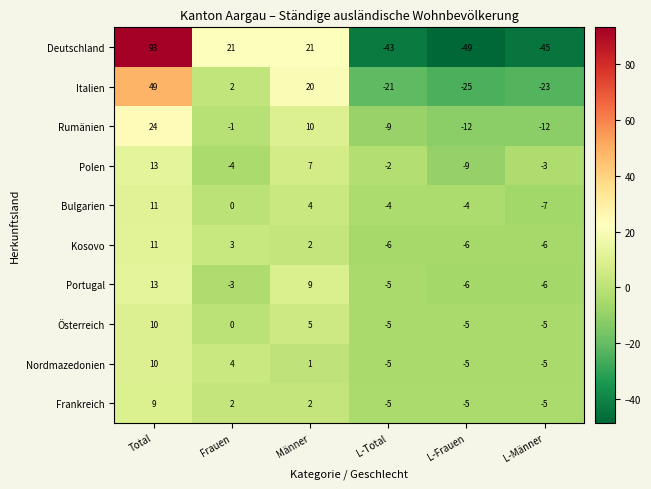

Which series has the largest range (max minus min)?

Deutschland